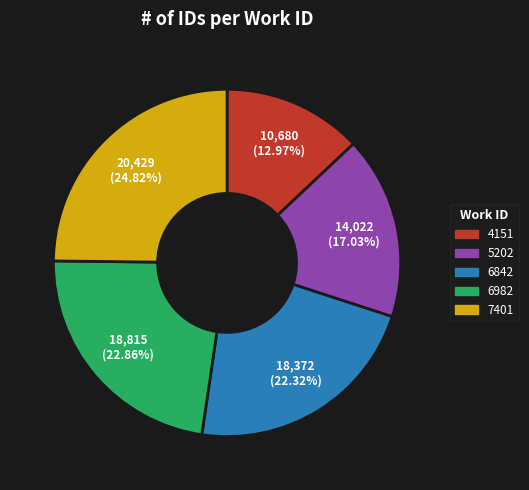

Combined, what portion of the pie is 5202 and 6982?

39.9%